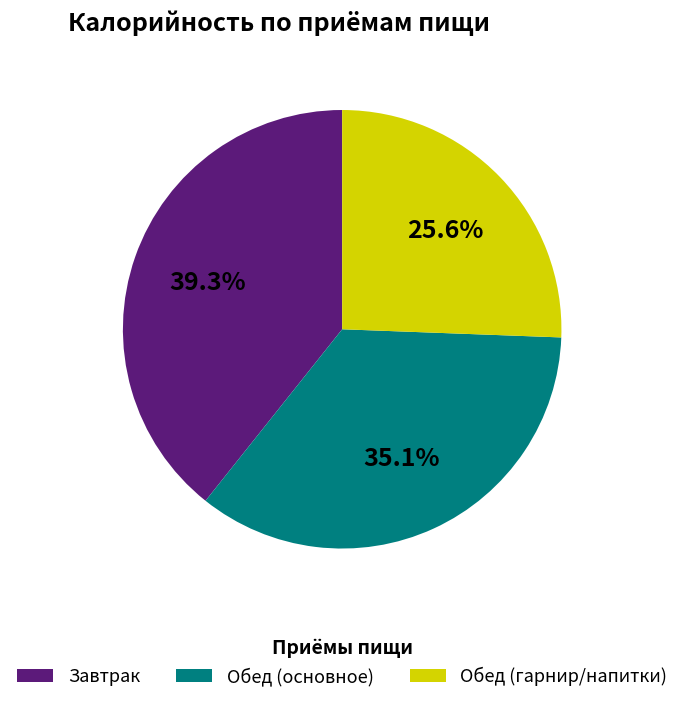

How many segments does this pie chart have?

3